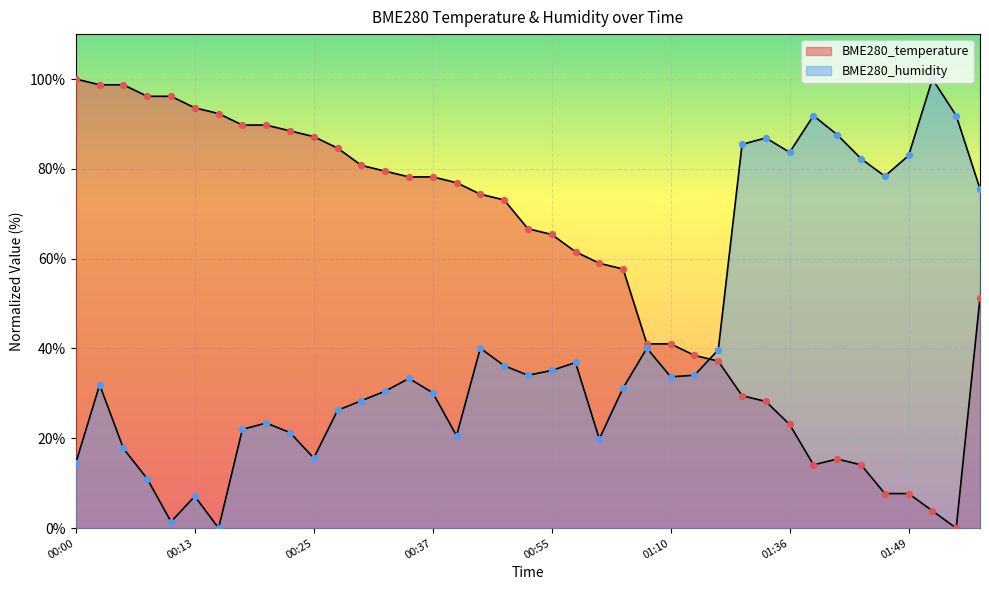

Which series has the largest total across all categories?

BME280_temperature